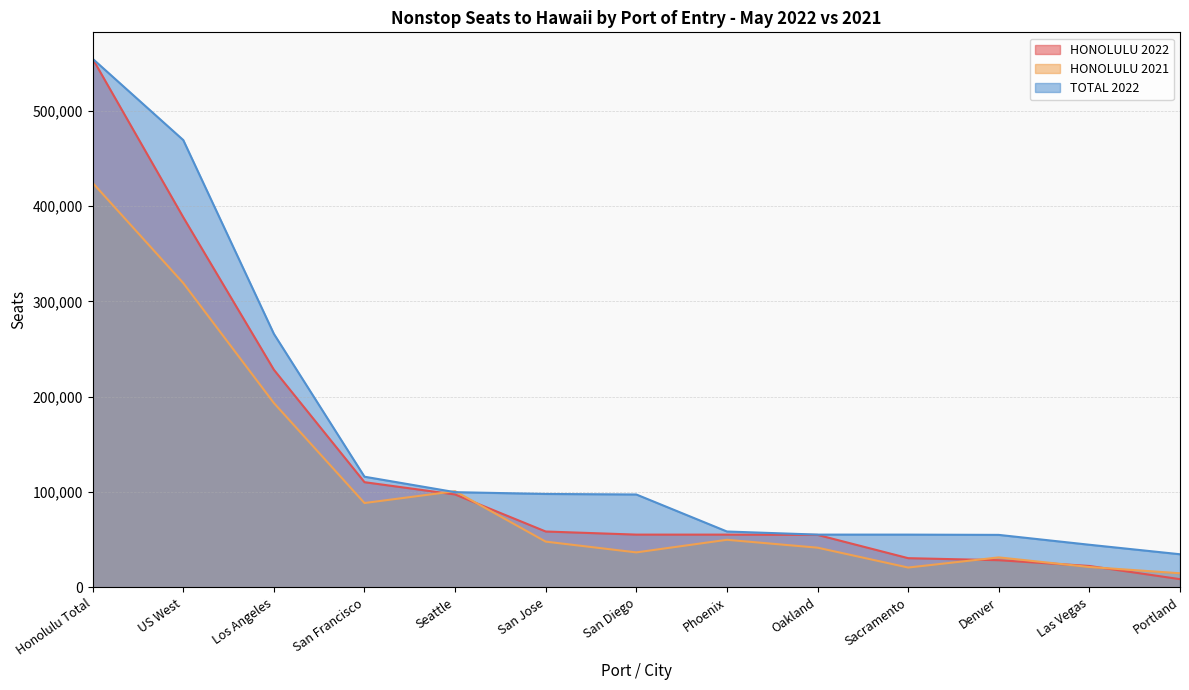

Which category has the highest value in the HONOLULU 2021 series?

Honolulu Total